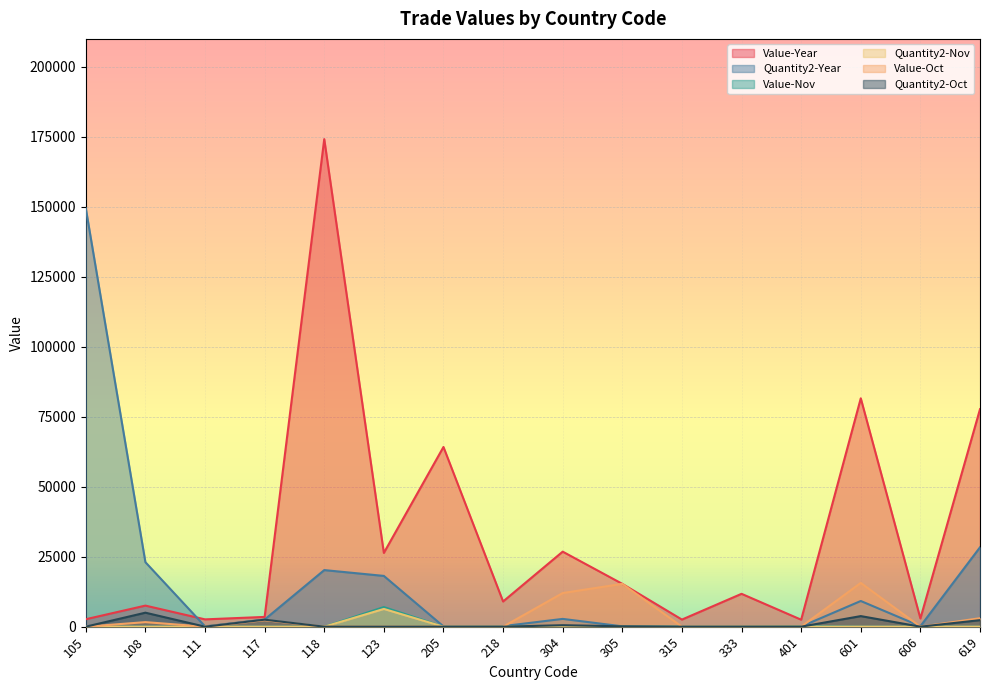

Reading left to right, what are all the values shown in this chart?

Value-Year: 105=2660	108=7530	111=2613	117=3486	118=174187	123=26358	205=64203	218=9002	304=26810	305=15301	315=2538	333=11741	401=2493	601=81587	606=2928	619=77706
Quantity2-Year: 105=149479	108=23043	111=111	117=2550	118=20217	123=18138	205=91	218=189	304=2779	305=127	315=30	333=60	401=49	601=9178	606=168	619=28364
Value-Nov: 105=0	108=0	111=0	117=0	118=0	123=7005	205=0	218=0	304=0	305=0	315=0	333=0	401=210	601=0	606=0	619=0
Quantity2-Nov: 105=0	108=0	111=0	117=0	118=0	123=6345	205=0	218=0	304=0	305=0	315=0	333=0	401=2	601=0	606=0	619=0
Value-Oct: 105=0	108=1626	111=0	117=2310	118=0	123=0	205=0	218=0	304=12019	305=15301	315=0	333=0	401=0	601=15640	606=0	619=3023
Quantity2-Oct: 105=0	108=5000	111=0	117=2500	118=0	123=0	205=0	218=0	304=524	305=127	315=0	333=0	401=0	601=3780	606=0	619=2329